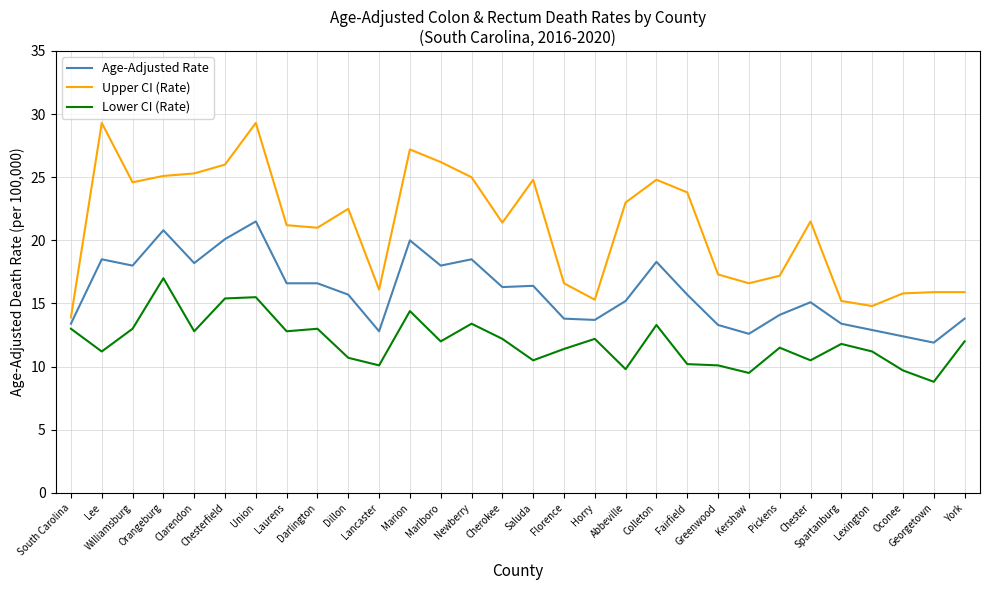

In Lower CI (Rate), how many points are higher than both neighbors (excluding endpoints)?

9